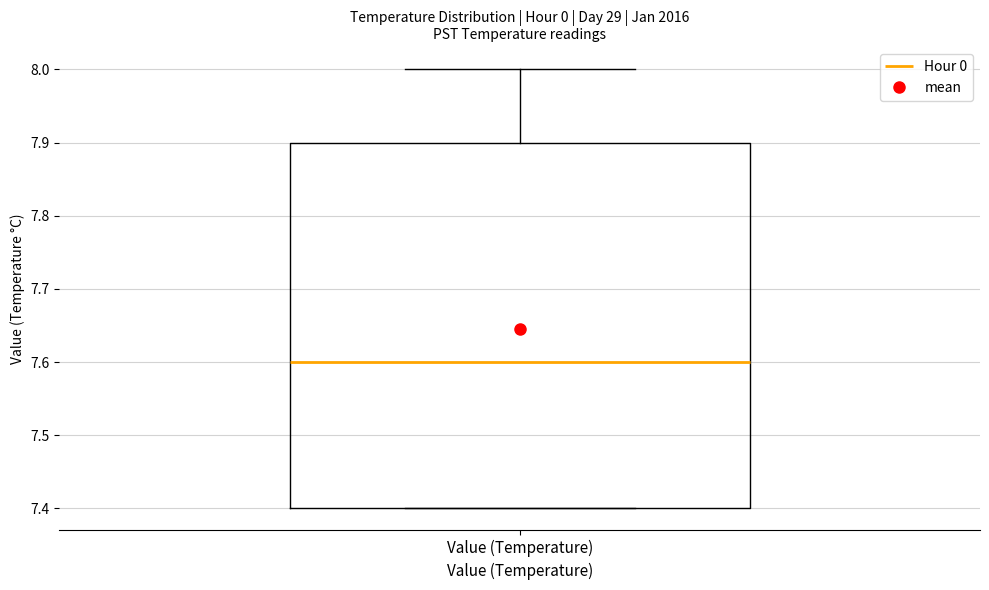

Where does the upper whisker of the box for Value (Temperature) end on the y-axis? The values are not printed on the chart, so give them approximately, as read against the axis.

8.0